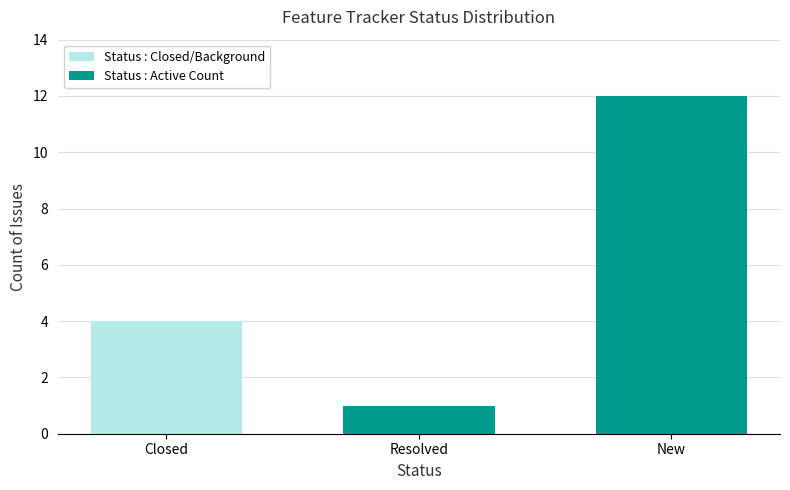

What is the value of the Status : Count bar at the 2nd from the left?

1